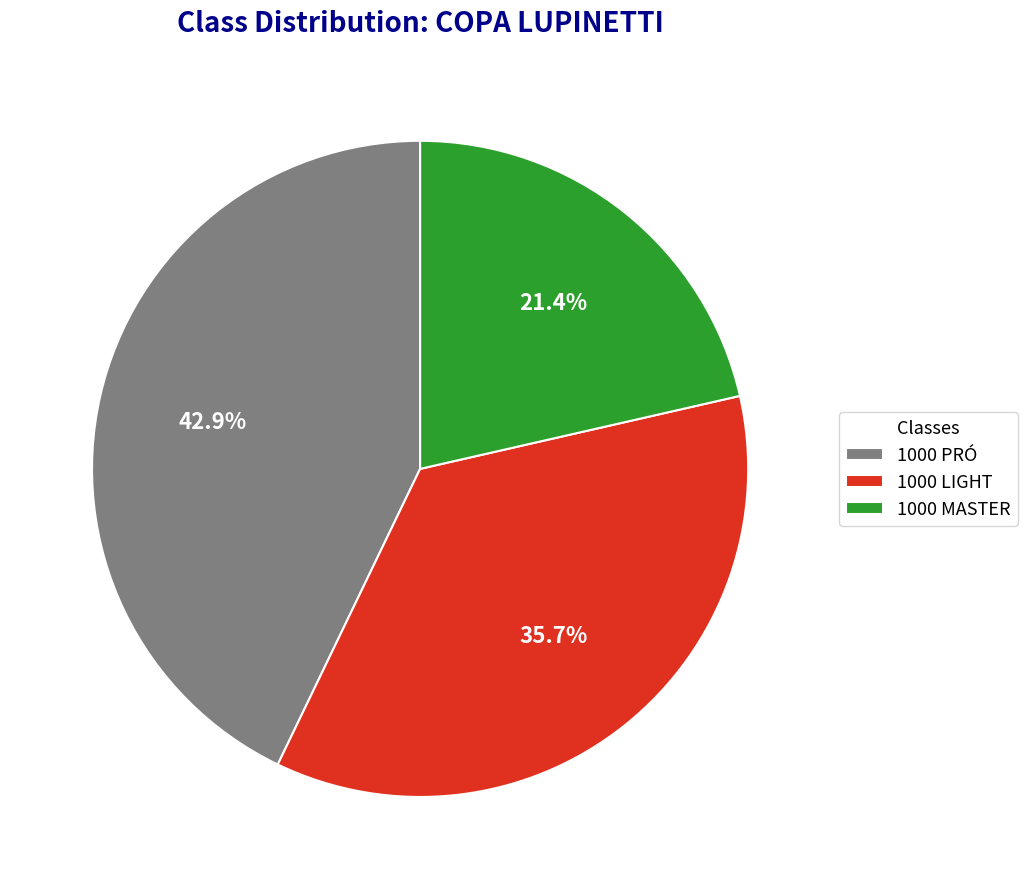

What percentage is NOT represented by 1000 PRÓ?

57.1%